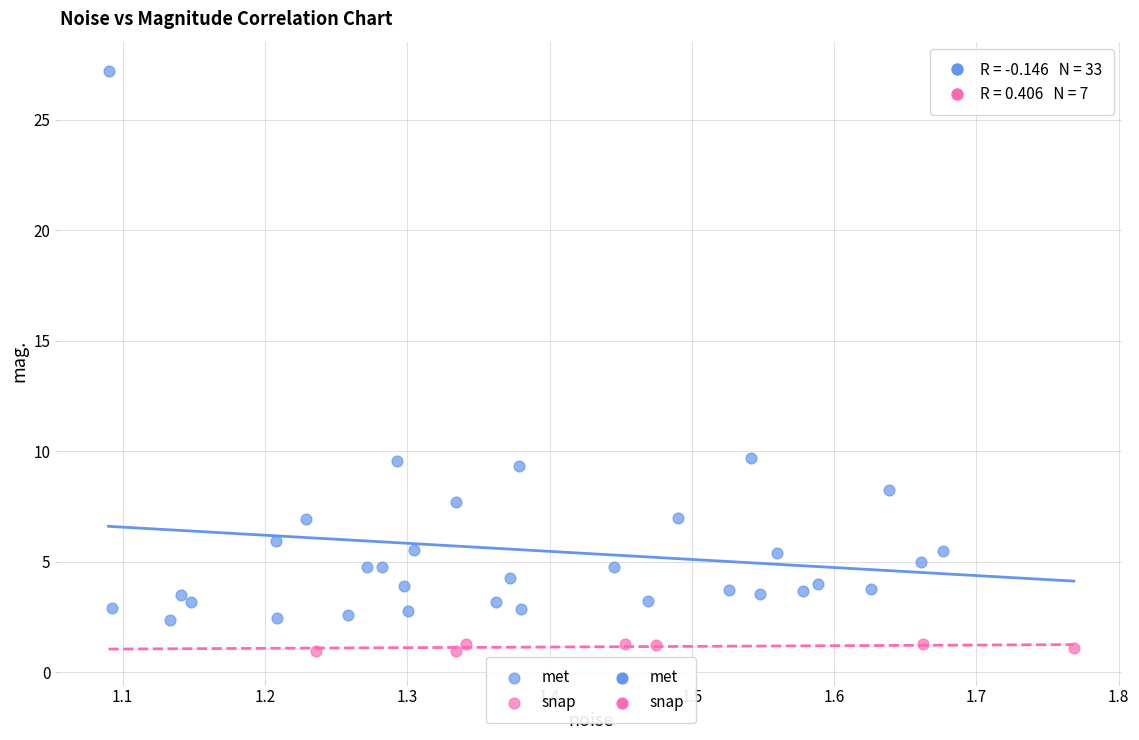

Which series reaches the minimum Y coordinate?

snap